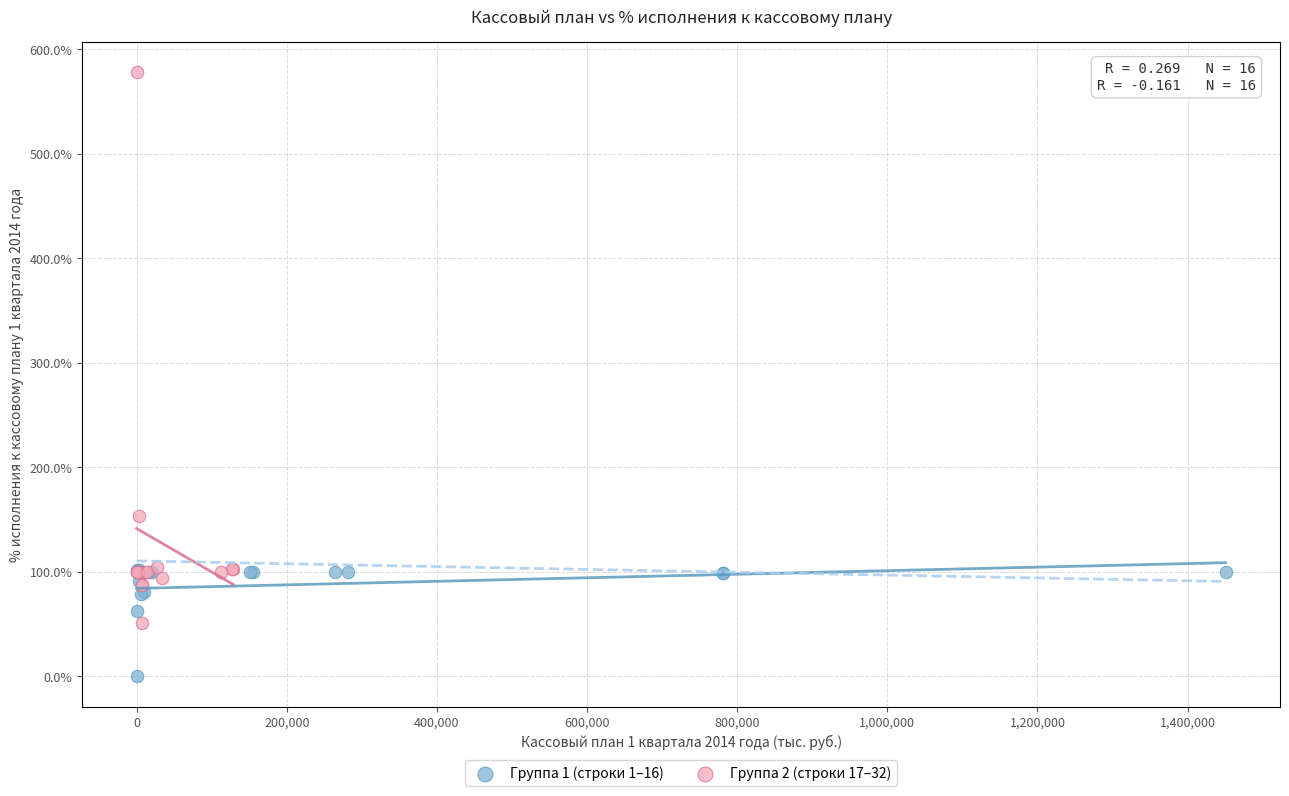

Which series contains the highest Y value?

Группа 2 (строки 17–32)